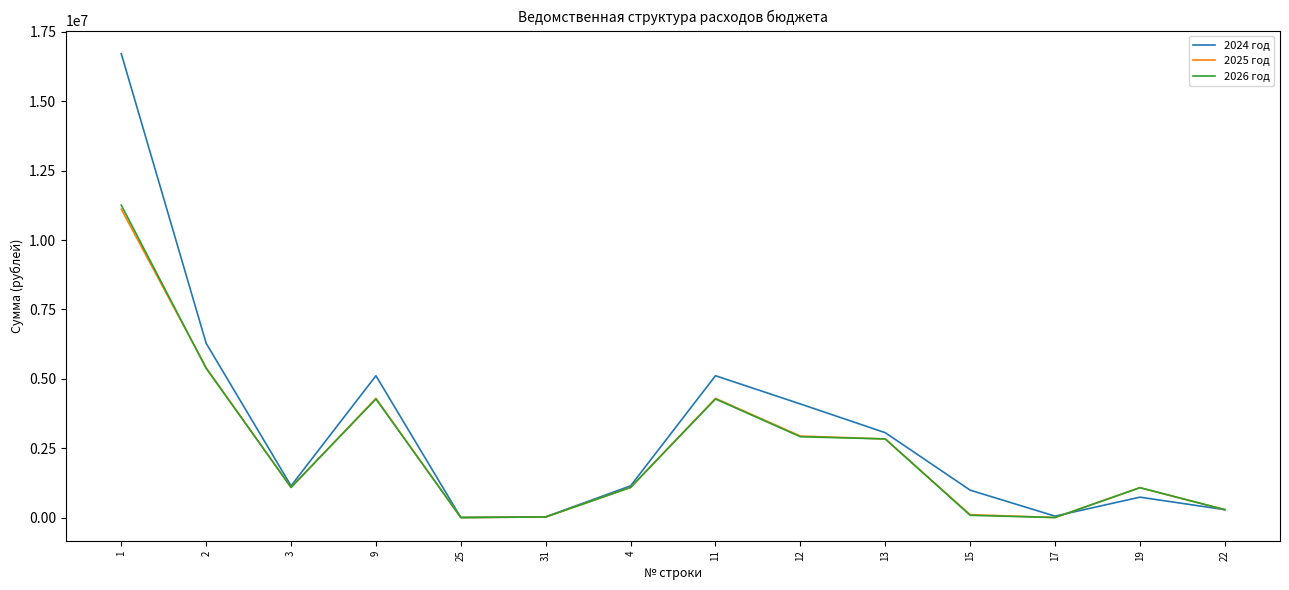

What is the maximum value for 2026 год?

11258006.0